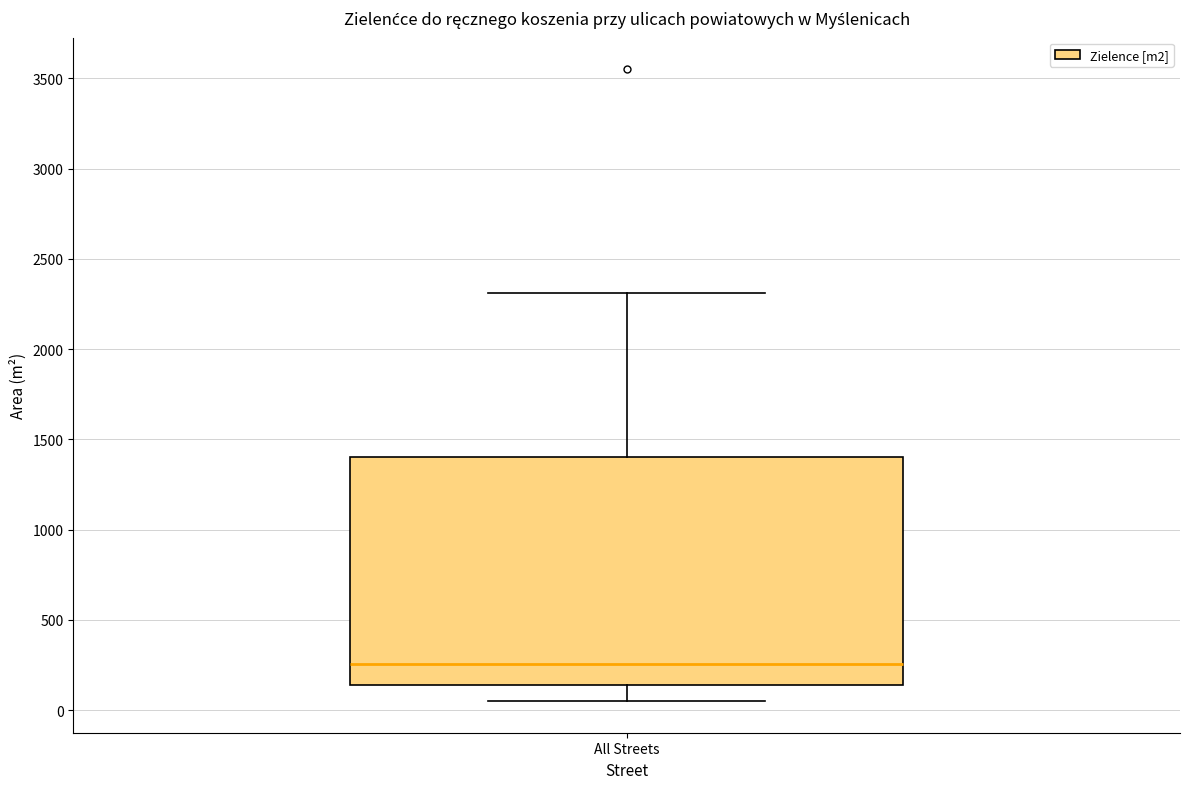

Where does the upper whisker of the box for All Streets end on the y-axis? The values are not printed on the chart, so give them approximately, as read against the axis.

2300